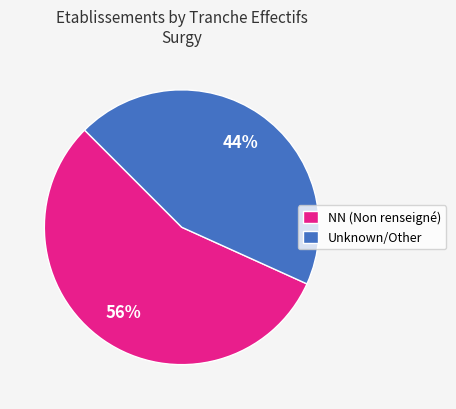

Is the sum of NN (Non renseigné) and Unknown/Other greater than half?

Yes